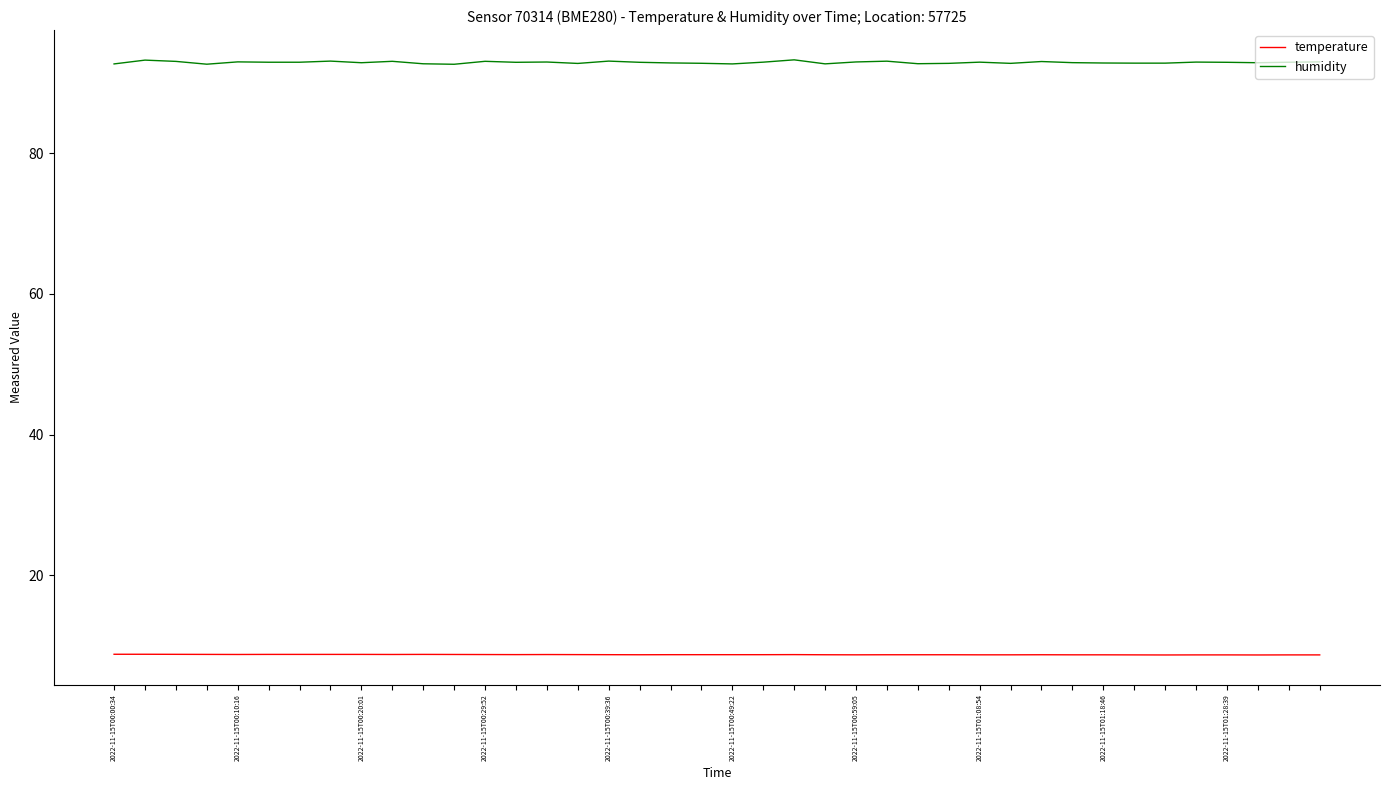

Rank the series by their average value, from highest to lowest.

humidity, temperature